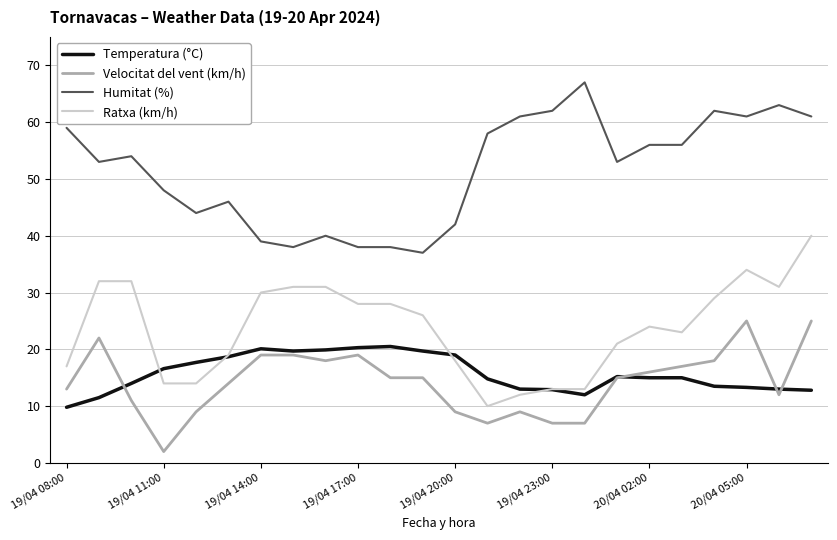

True or false: Humitat (%) and Ratxa (km/h) cross at least once.

False